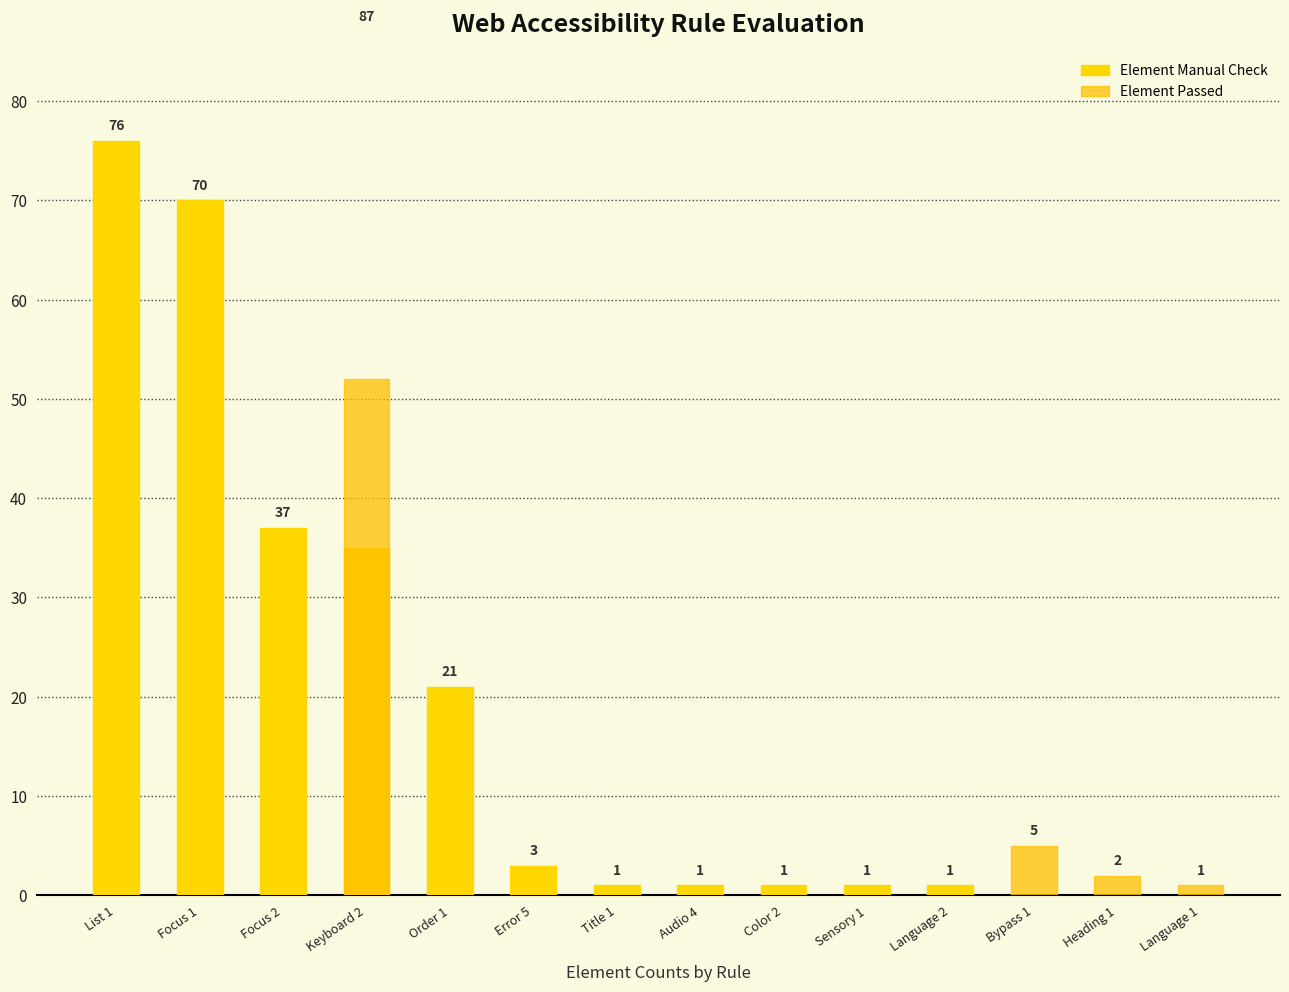

What is the value of the Element Manual Check bar at the 1st from the left?

76